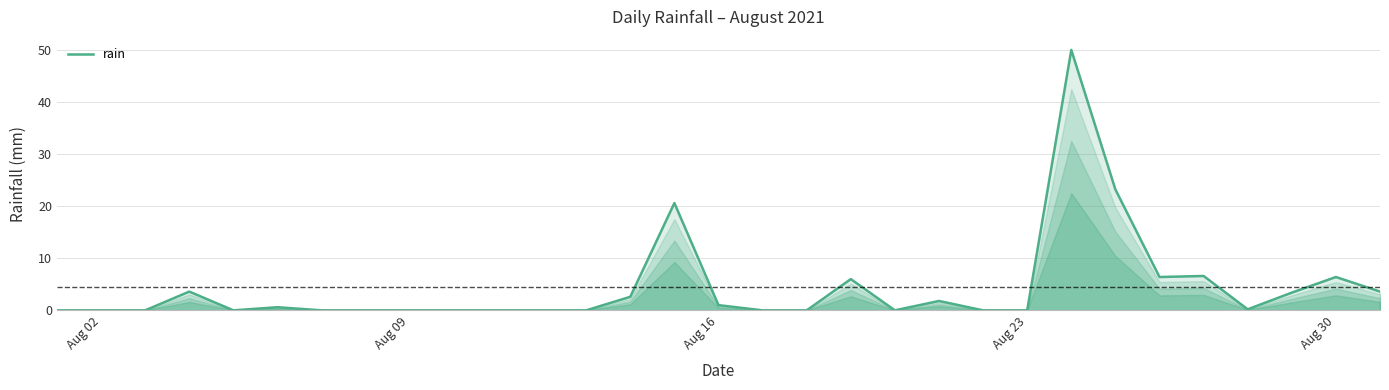

What is the greatest value displayed?

50.0